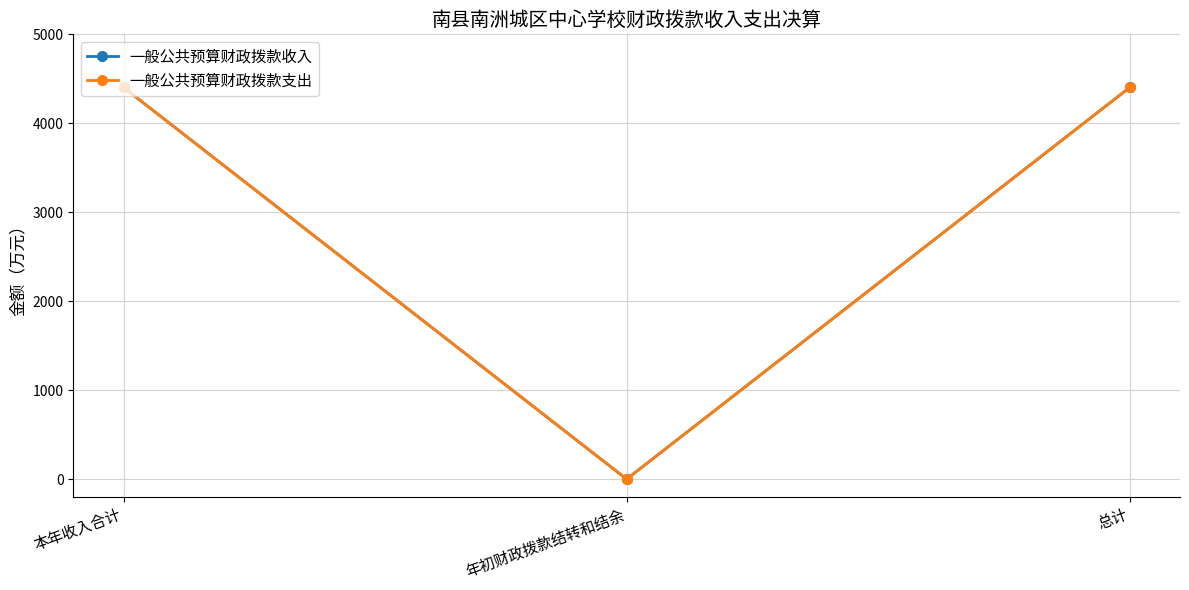

Rank the series by their maximum value, from lowest to highest.

一般公共预算财政拨款收入, 一般公共预算财政拨款支出